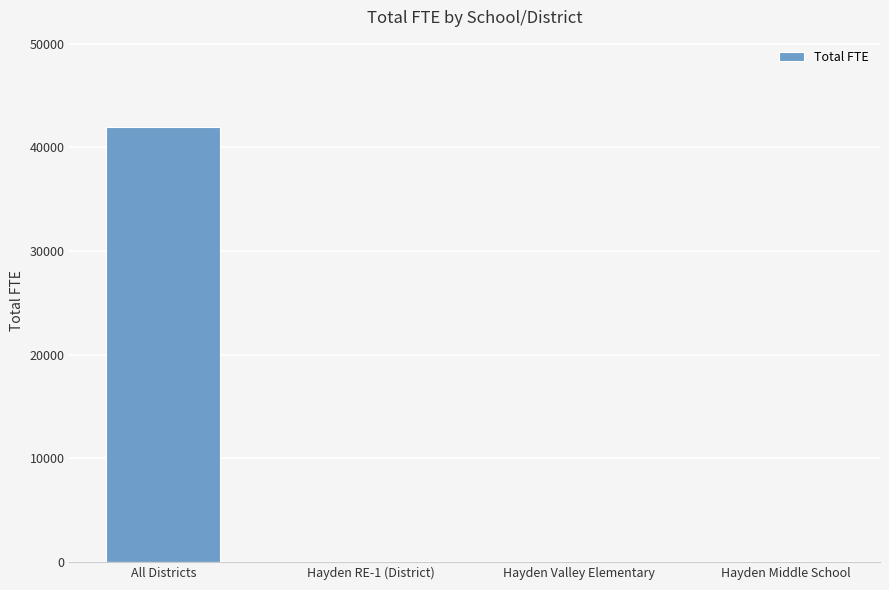

What is the average value?

10508.2